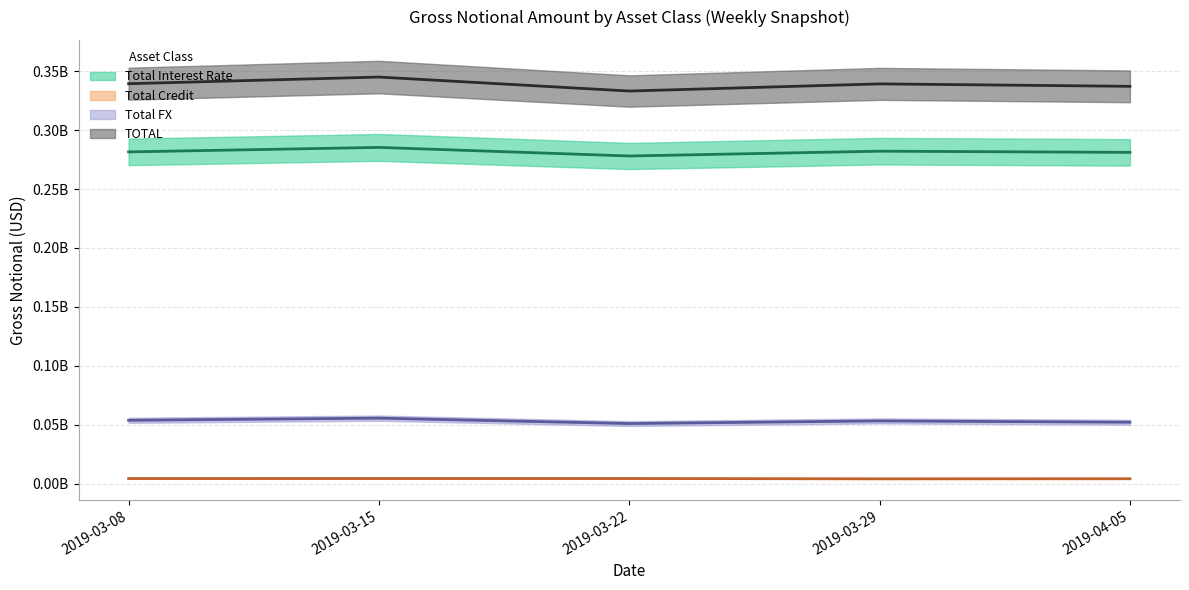

How many lines are shown in the chart?

4